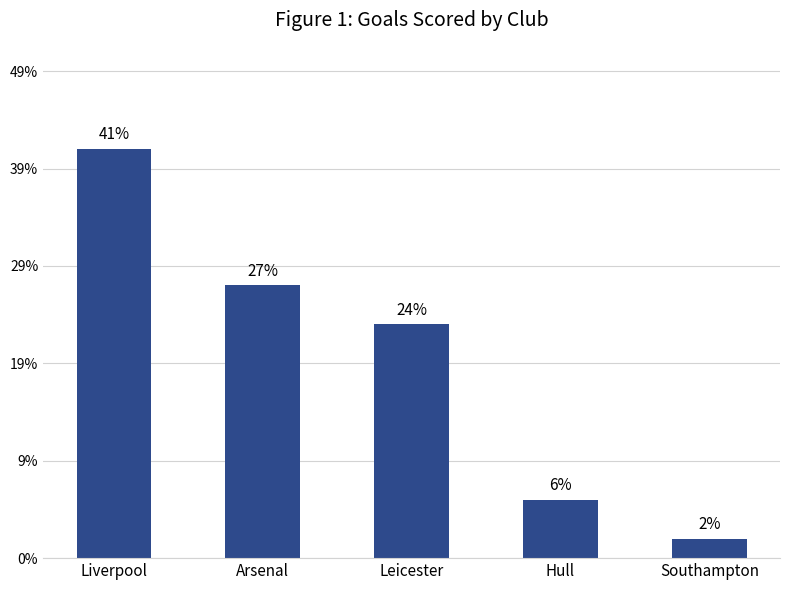

Does the chart contain any negative values?

No